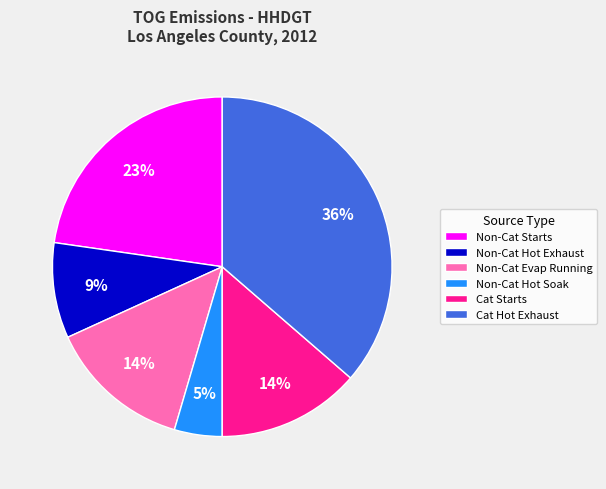

What percentage is the Non-Cat Hot Soak slice, to the nearest percent?

5%